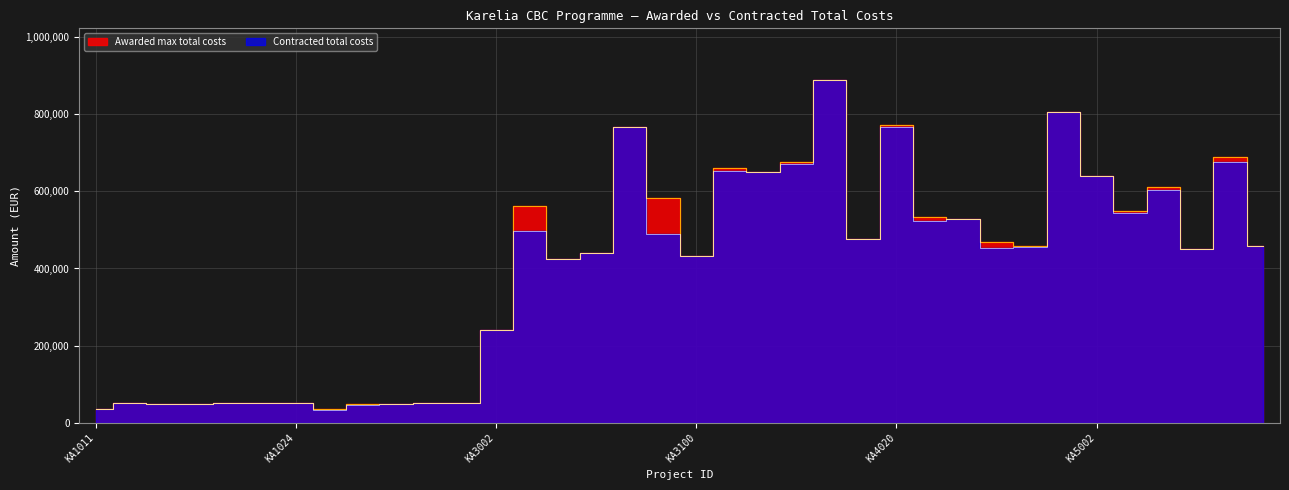

Which series changed the most between KA2013 and KA2019?

Contracted total costs